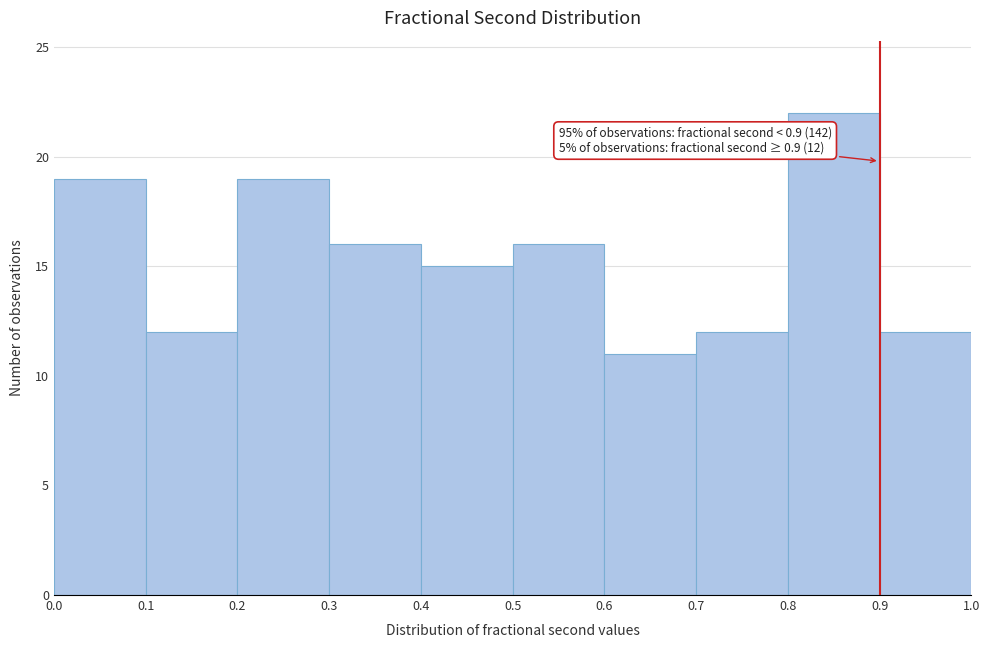

Over which range of the x-axis is the bar tallest?

0.8 to 0.9